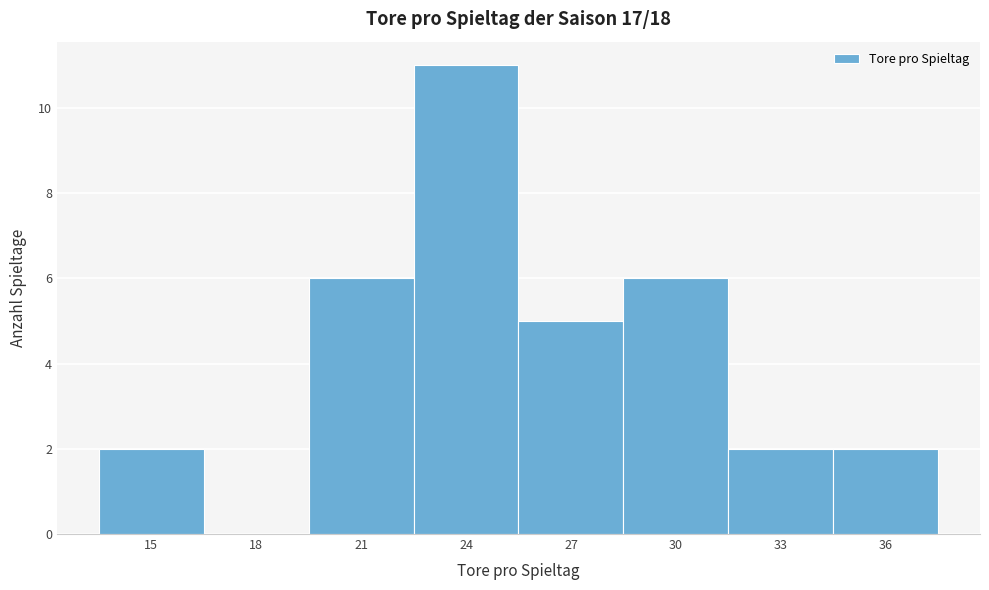

Reading left to right, list all the values displayed in this chart.

15=2	18=0	21=6	24=11	27=5	30=6	33=2	36=2